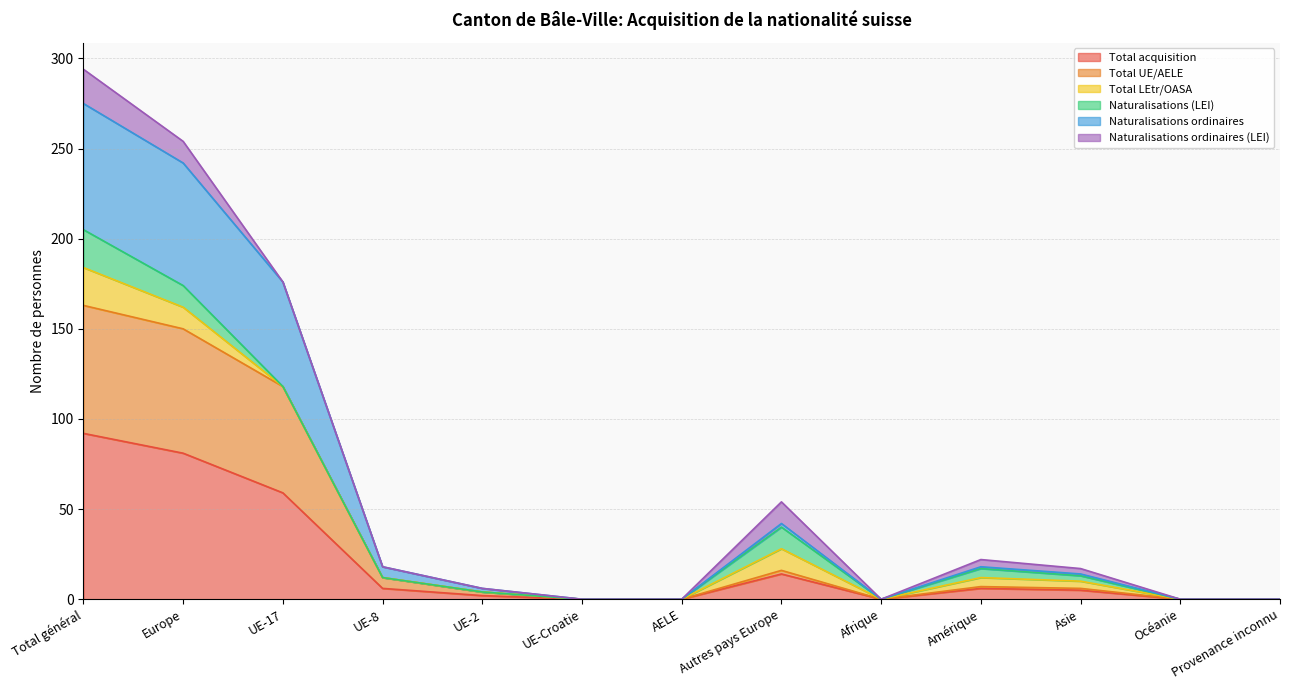

At which label does Total acquisition reach its peak?

Total général